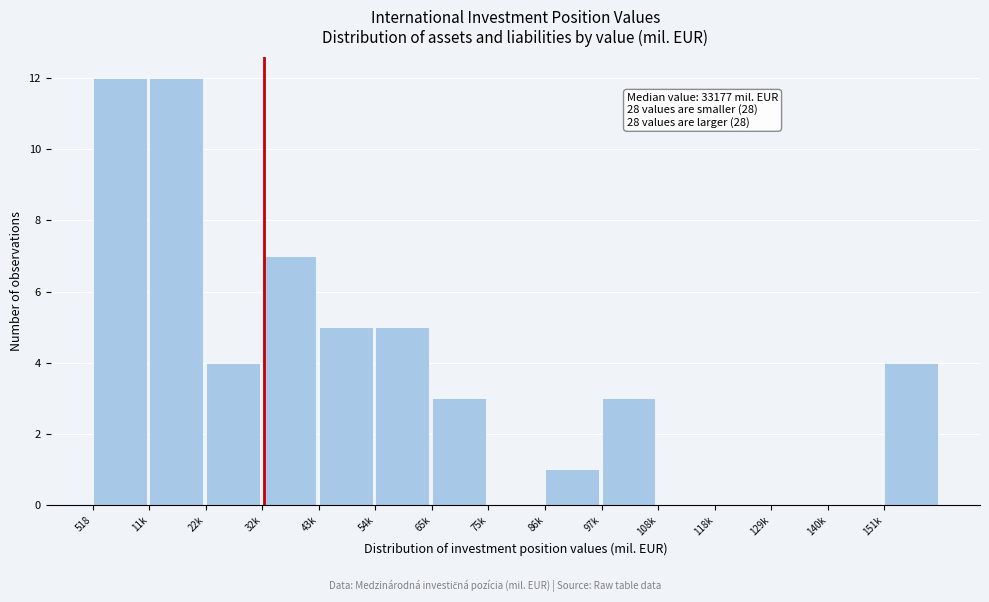

Reading right to left, what are all the values shown in this chart?

151k=4	140k=0	129k=0	118k=0	108k=0	97k=3	86k=1	75k=0	65k=3	54k=5	43k=5	32k=7	22k=4	11k=12	518=12